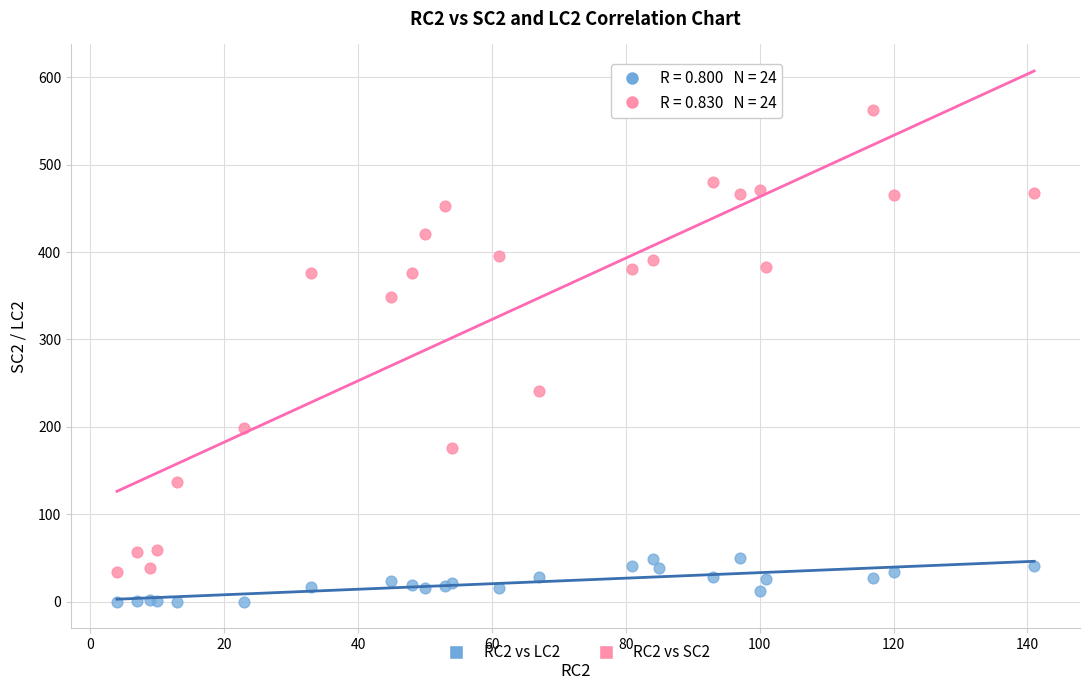

What are all the series names shown in the legend?

RC2 vs LC2, RC2 vs SC2